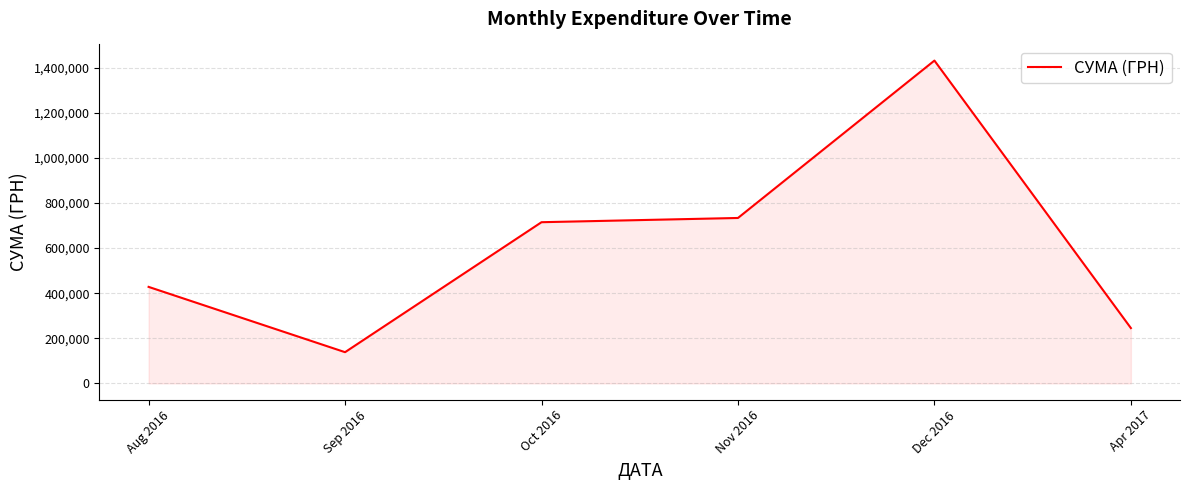

True or false: the data shows 714873.4 at Oct 2016.

True